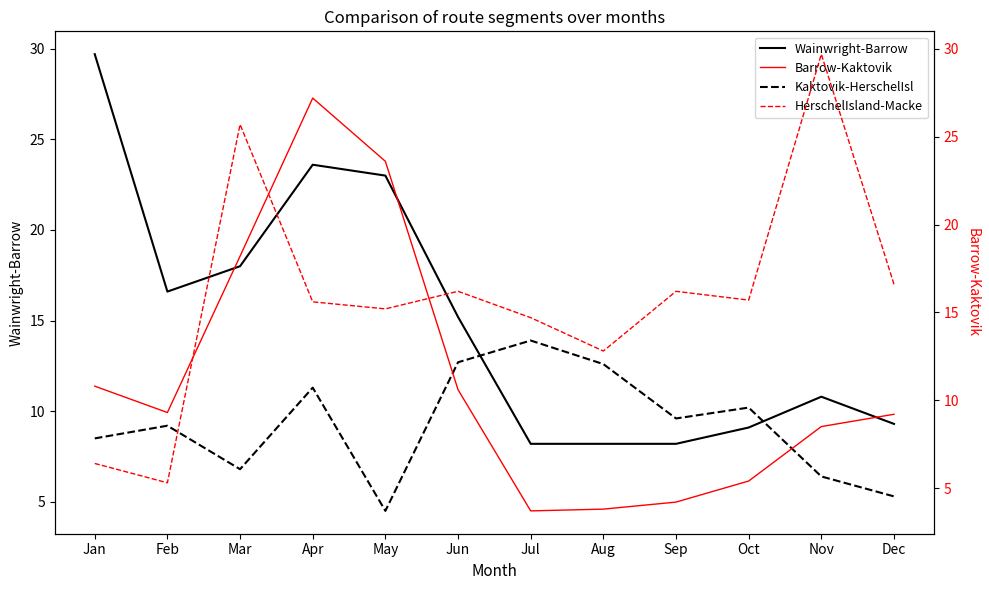

Is it true that HerschelIsland-Macke equals 12.8 at Aug?

True